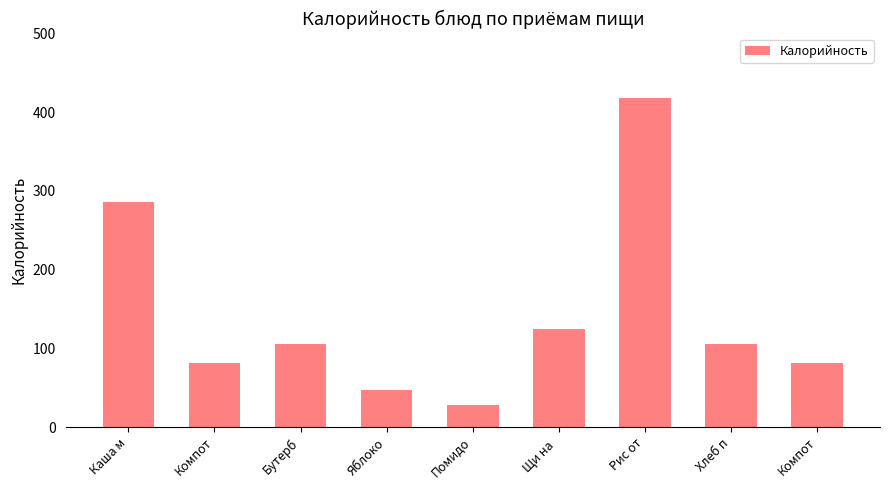

Reading right to left, extract all data points from this chart.

Компот=82	Хлеб п=106	Рис от=418	Щи на =124	Помидо=28	Яблоко=47	Бутерб=106	Компот=82	Каша м=286